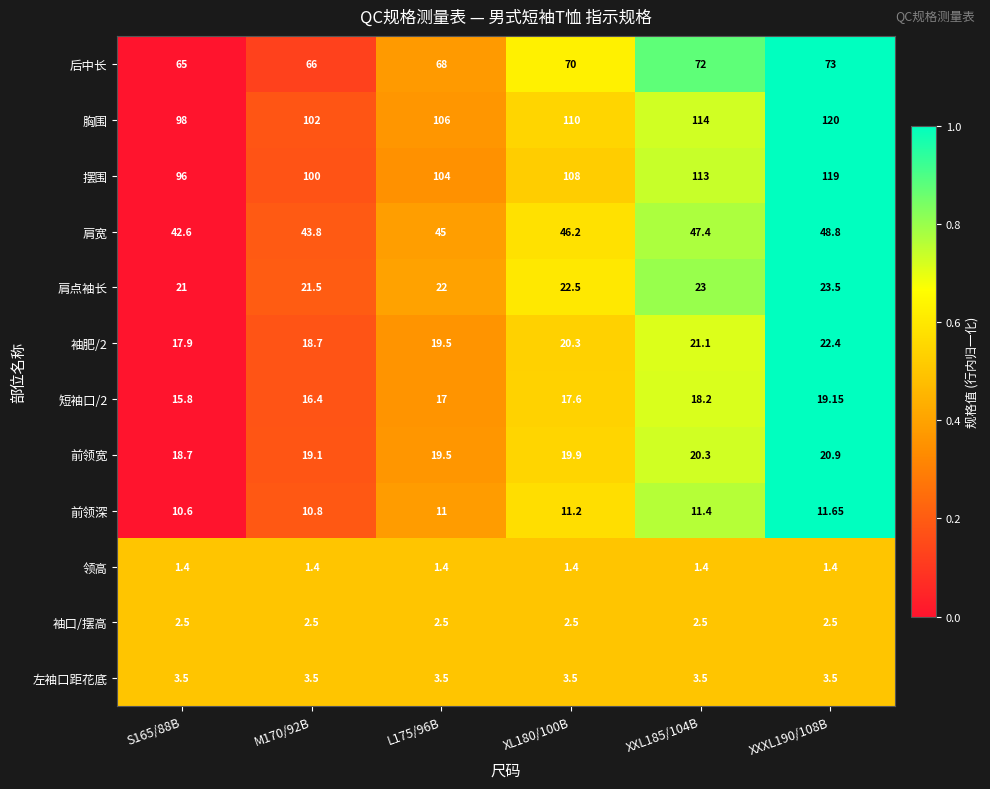

Which series has the largest range (max minus min)?

摆围